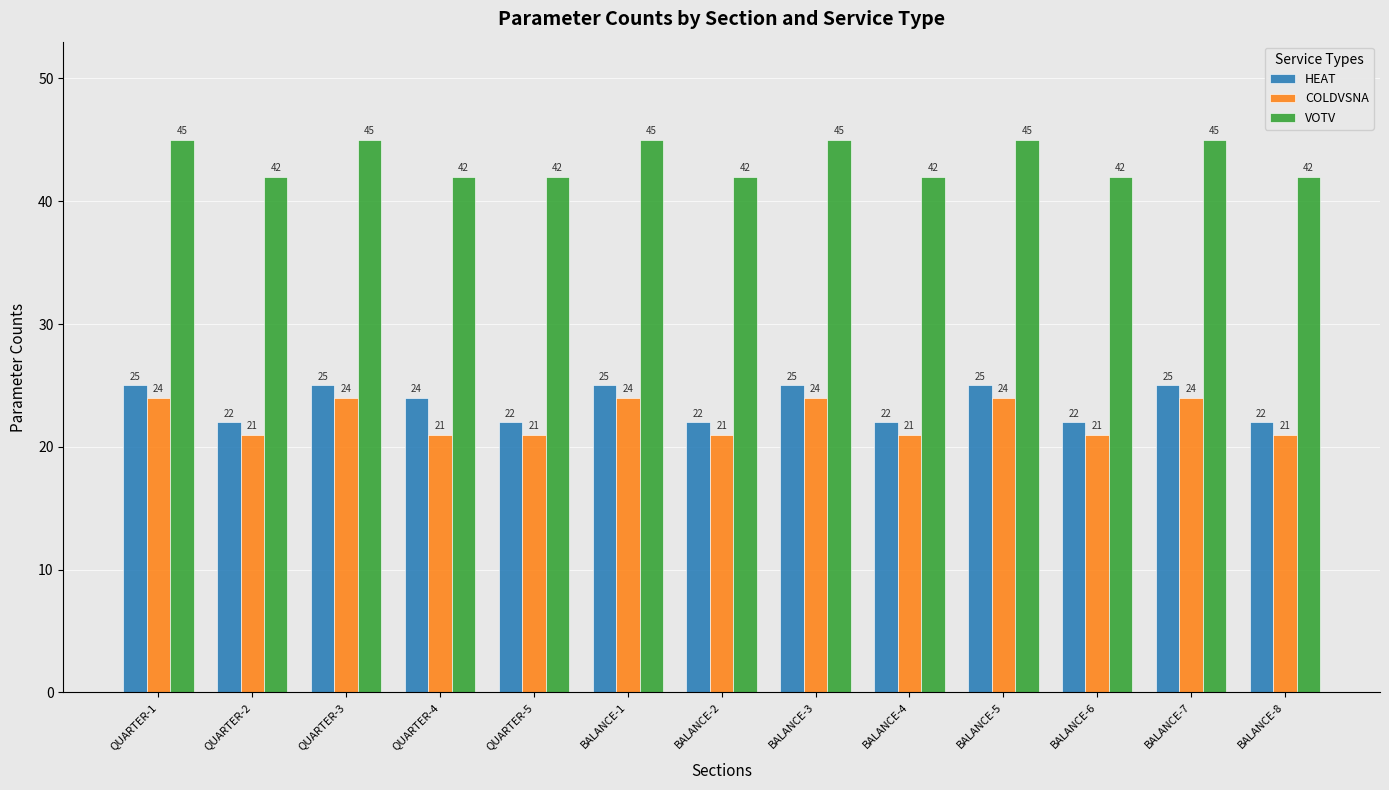

List the series in order of their peak value, lowest first.

COLDVSNA, HEAT, VOTV